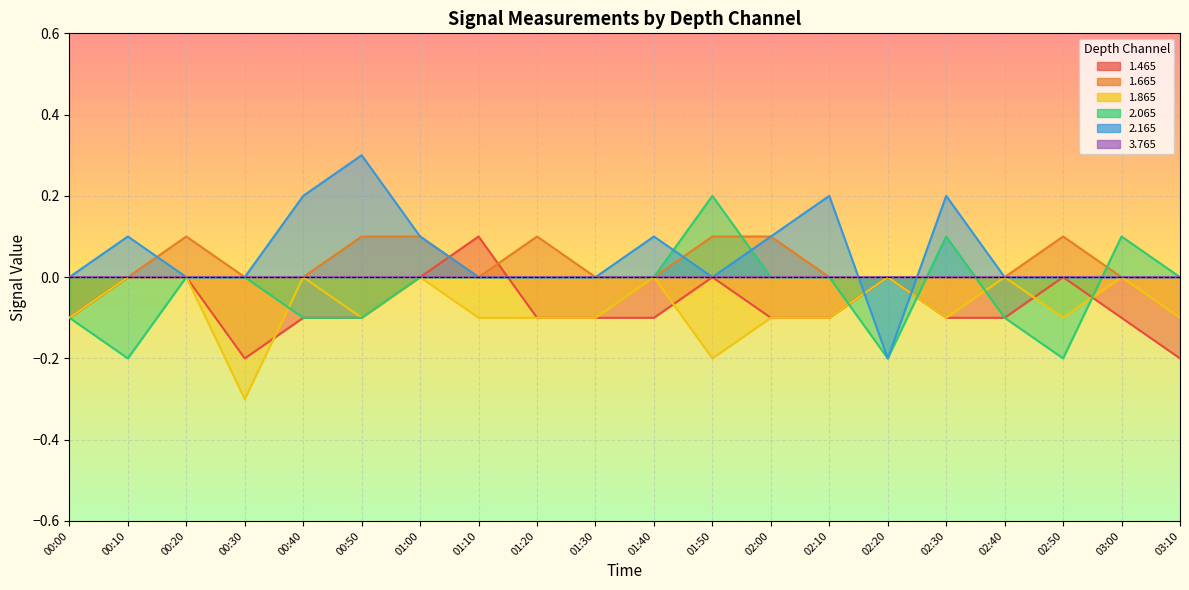

Which series ends up on top after the final intersection of 2.065 and 1.665?

2.065